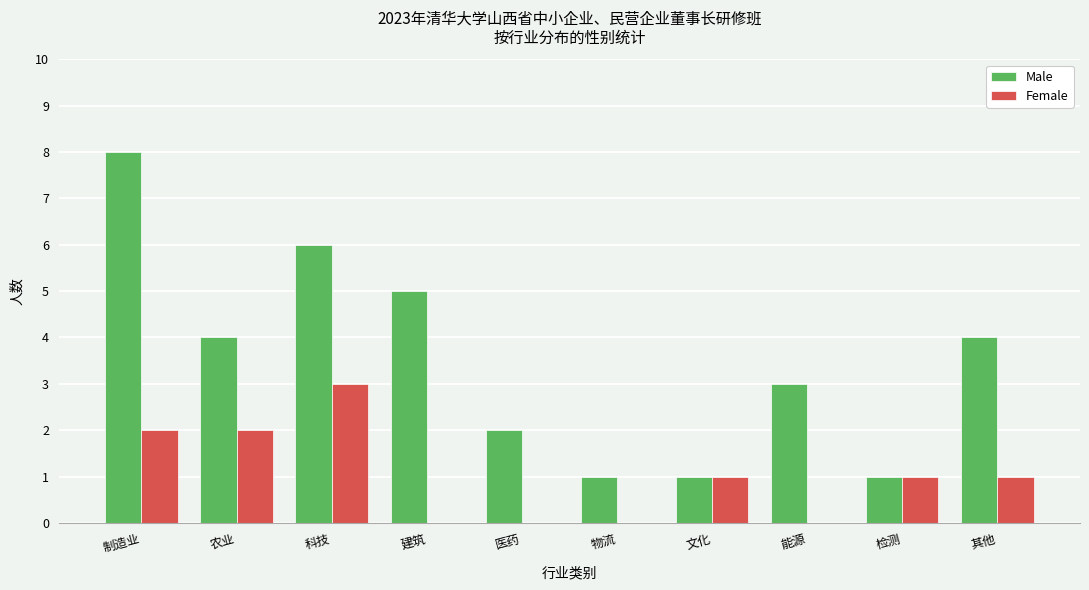

Are the bars grouped side by side (vs. stacked)?

Yes